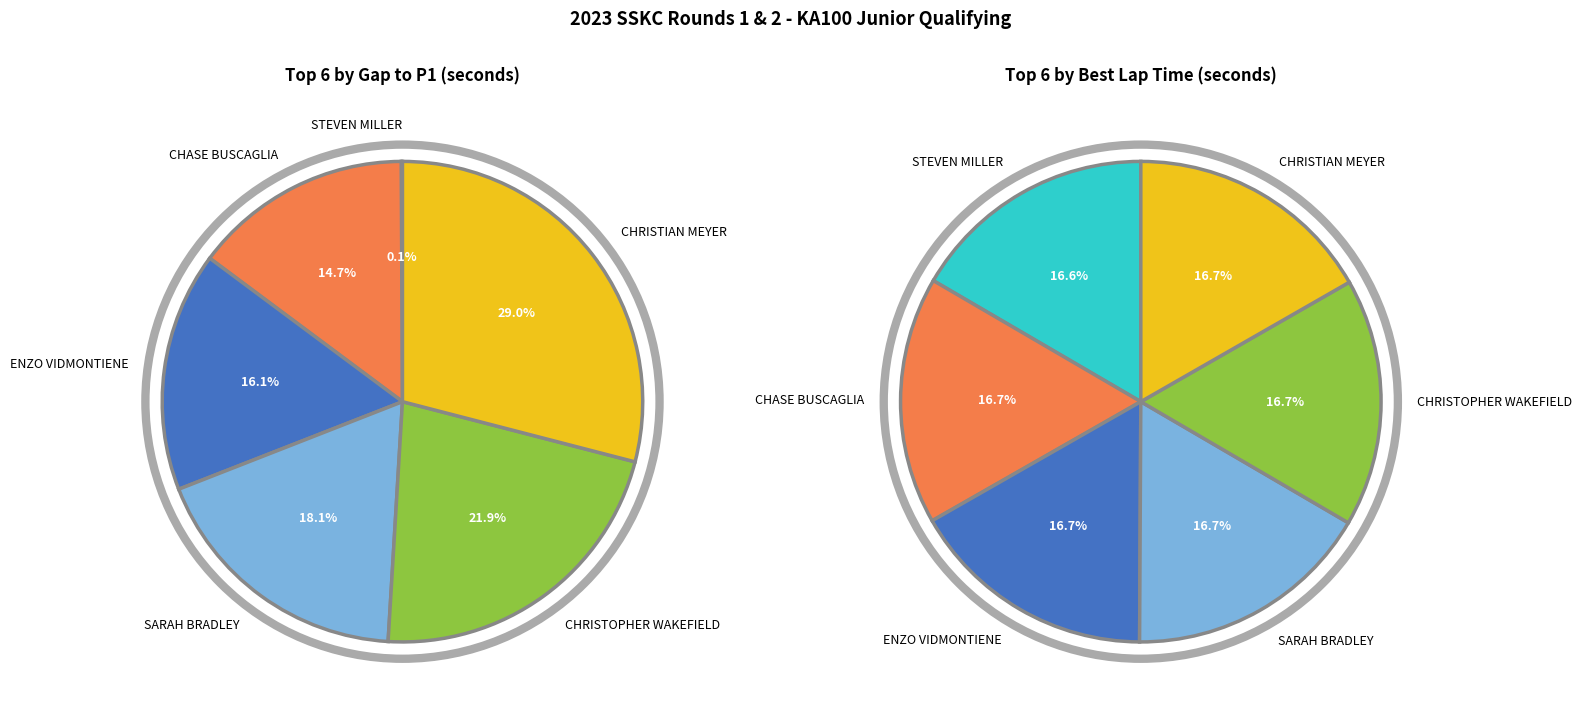

Count the number of slices in the pie.

6